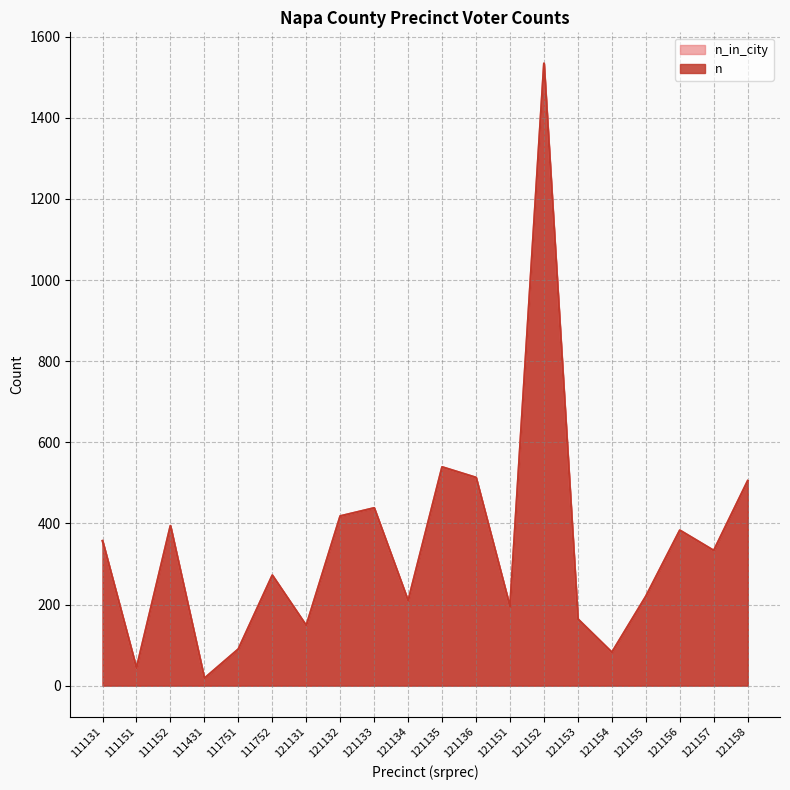

What is the average value of the n series?

343